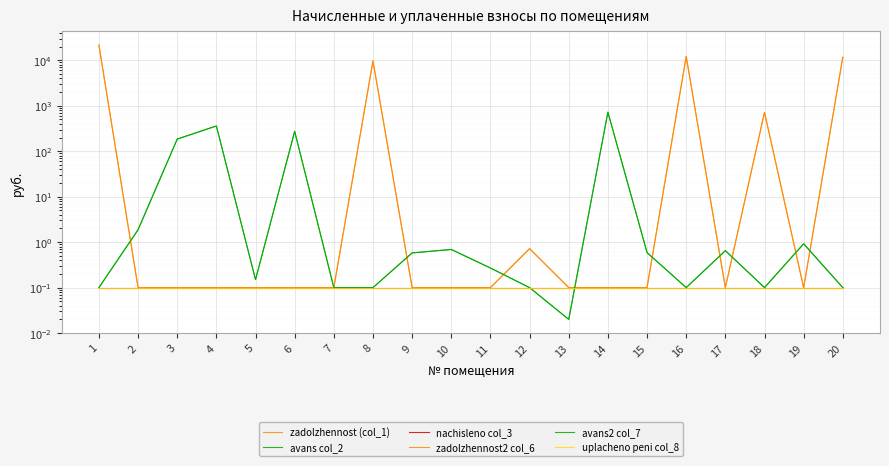

The value of zadolzhennost (col_1) at 7 is 0.2. True or false?

False